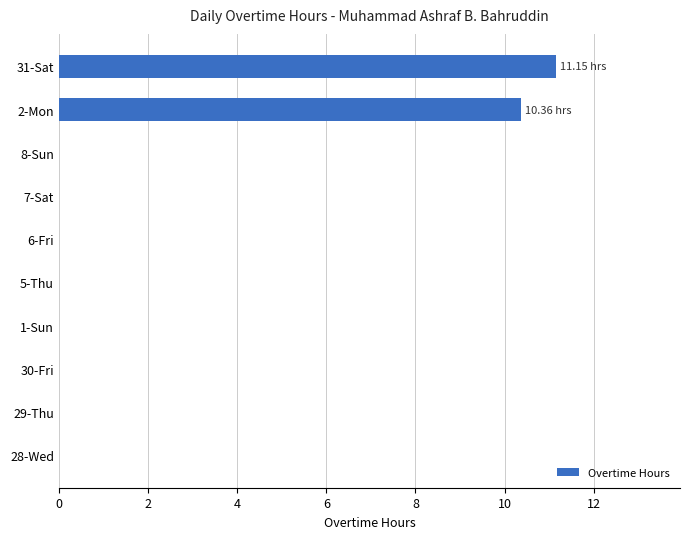

How many distinct data groups are displayed?

1